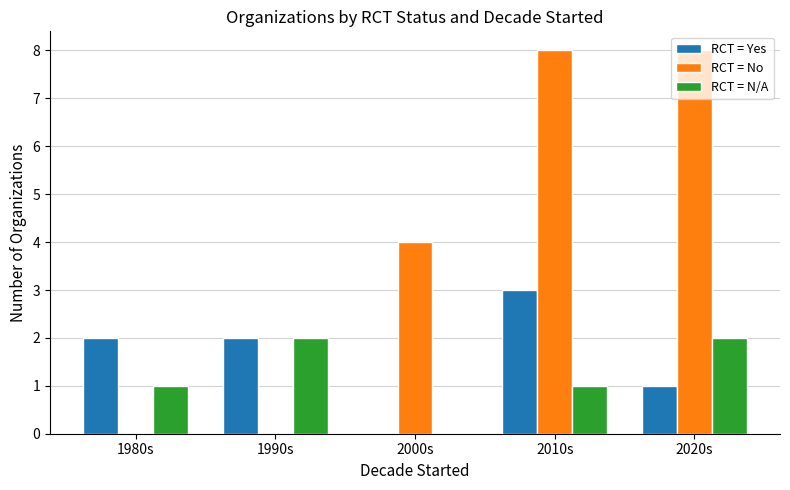

What is the total value across all series at 1990s?

4